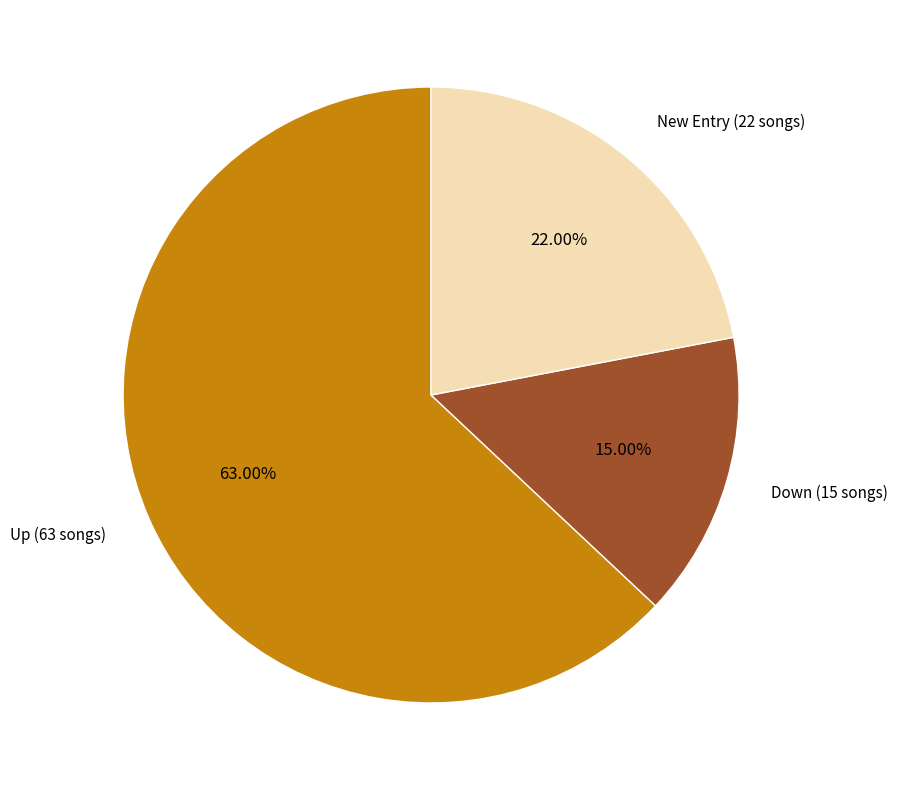

Is there any slice that represents more than half of the pie?

Yes